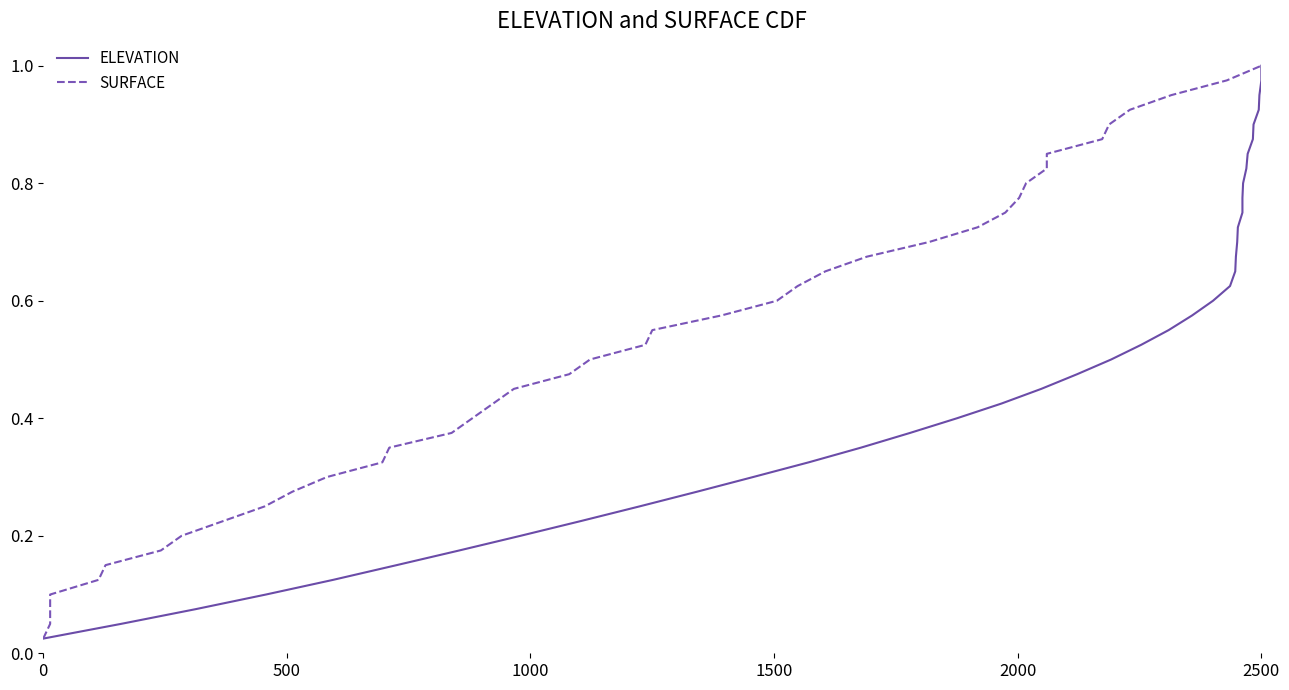

Reading right to left, extract all data points from this chart.

ELEVATION: 1.0	1.0	0.9	0.9	0.9	0.9	0.8	0.8	0.8	0.8	0.8	0.7	0.7	0.7	0.7	0.6	0.6	0.6	0.6	0.5	0.5	0.5	0.5	0.4	0.4	0.4	0.3	0.3	0.3	0.3	0.2	0.2	0.2	0.2	0.1	0.1	0.1	0.1	0.1	0.0
SURFACE: 1.0	1.0	0.9	0.9	0.9	0.9	0.8	0.8	0.8	0.8	0.8	0.7	0.7	0.7	0.7	0.6	0.6	0.6	0.6	0.5	0.5	0.5	0.5	0.4	0.4	0.4	0.3	0.3	0.3	0.3	0.2	0.2	0.2	0.2	0.1	0.1	0.1	0.1	0.1	0.0